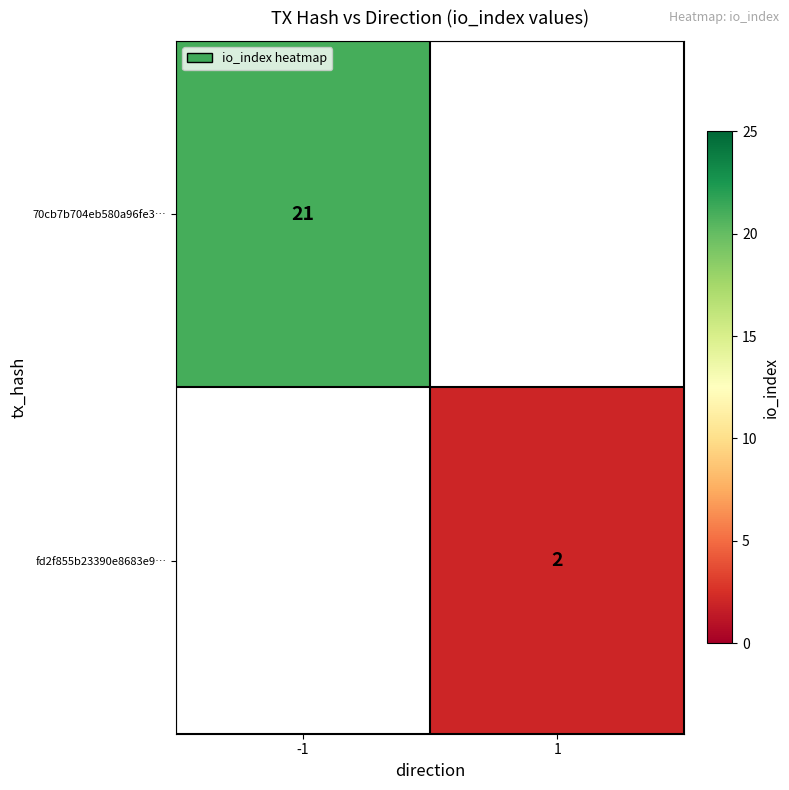

True or false: 70cb7b704eb580a96fe3… has a value of 21 at -1.

True